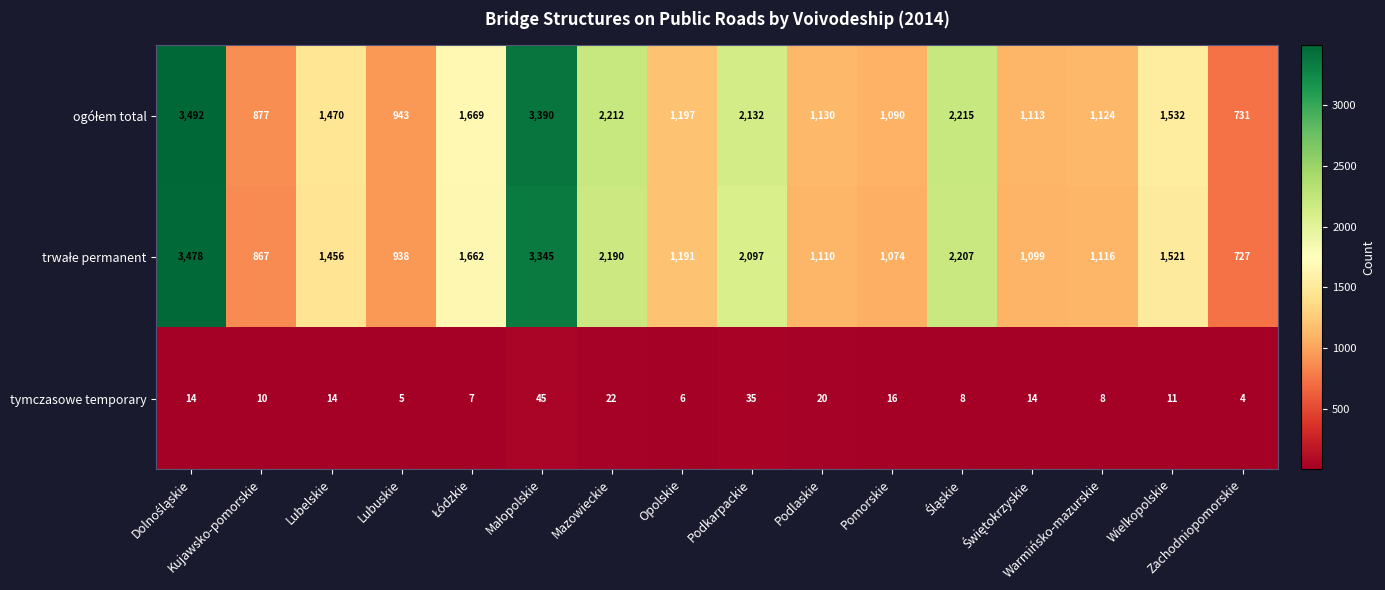

At how many categories does at least one series exceed 566?

16